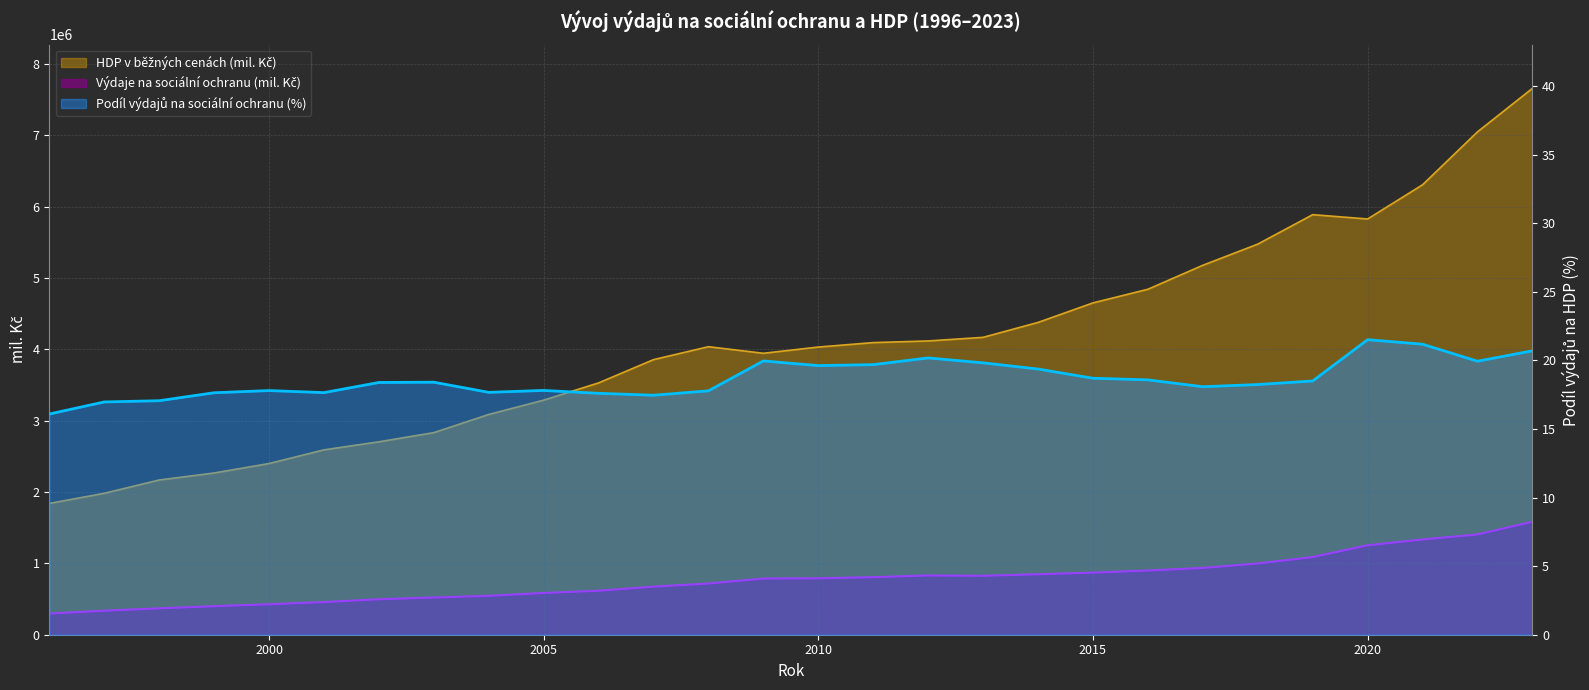

Reading right to left, extract all data points from this chart.

Výdaje na sociální ochranu (mil. Kč): 2023=1583726.9	2022=1405853.9	2021=1335724.1	2020=1253907.7	2019=1088602.8	2018=998546.0	2017=936399.7	2016=899917.3	2015=870711.2	2014=847959.5	2013=826111.0	2012=831107.0	2011=806544.0	2010=791239.4	2009=787587.9	2008=717732.0	2007=673982.4	2006=616407.7	2005=585591.9	2004=545537.0	2003=521513.0	2002=497455.0	2001=457512.0	2000=427183.0	1999=399923.0	1998=370048.0	1997=336512.0	1996=296163.0
HDP v běžných cenách (mil. Kč): 2023=7659655.0	2022=7049872.0	2021=6307755.0	2020=5828318.0	2019=5888869.0	2018=5475773.0	2017=5179344.0	2016=4843030.0	2015=4651813.0	2014=4377991.0	2013=4169011.0	2012=4118386.0	2011=4095355.0	2010=4032952.0	2009=3945505.0	2008=4037564.0	2007=3856629.0	2006=3530252.0	2005=3288493.0	2004=3087777.0	2003=2833197.0	2002=2704466.0	2001=2591574.0	2000=2399700.0	1999=2267275.0	1998=2168884.0	1997=1982423.0	1996=1840556.0
Podíl výdajů na sociální ochranu (%): 2023=20.7	2022=19.9	2021=21.2	2020=21.5	2019=18.5	2018=18.2	2017=18.1	2016=18.6	2015=18.7	2014=19.4	2013=19.8	2012=20.2	2011=19.7	2010=19.6	2009=20.0	2008=17.8	2007=17.5	2006=17.6	2005=17.8	2004=17.7	2003=18.4	2002=18.4	2001=17.6	2000=17.8	1999=17.6	1998=17.1	1997=17.0	1996=16.1